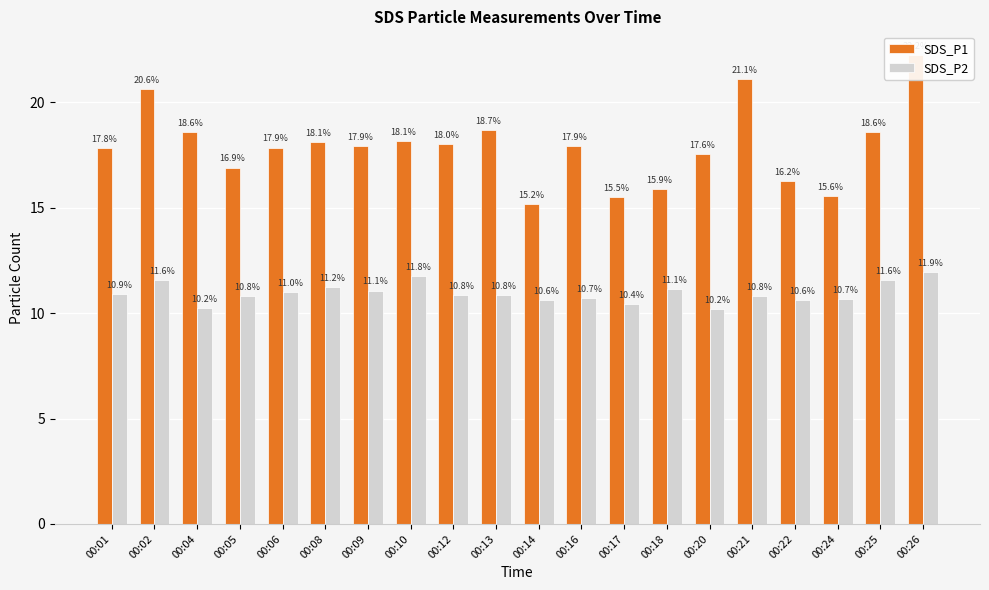

Reading right to left, transcribe all the data shown in this chart.

SDS_P1: 22.2	18.6	15.6	16.2	21.1	17.6	15.9	15.5	17.9	15.2	18.7	18.0	18.1	17.9	18.1	17.9	16.9	18.6	20.6	17.8
SDS_P2: 11.9	11.6	10.7	10.6	10.8	10.2	11.1	10.4	10.7	10.6	10.8	10.8	11.8	11.1	11.2	11.0	10.8	10.2	11.6	10.9